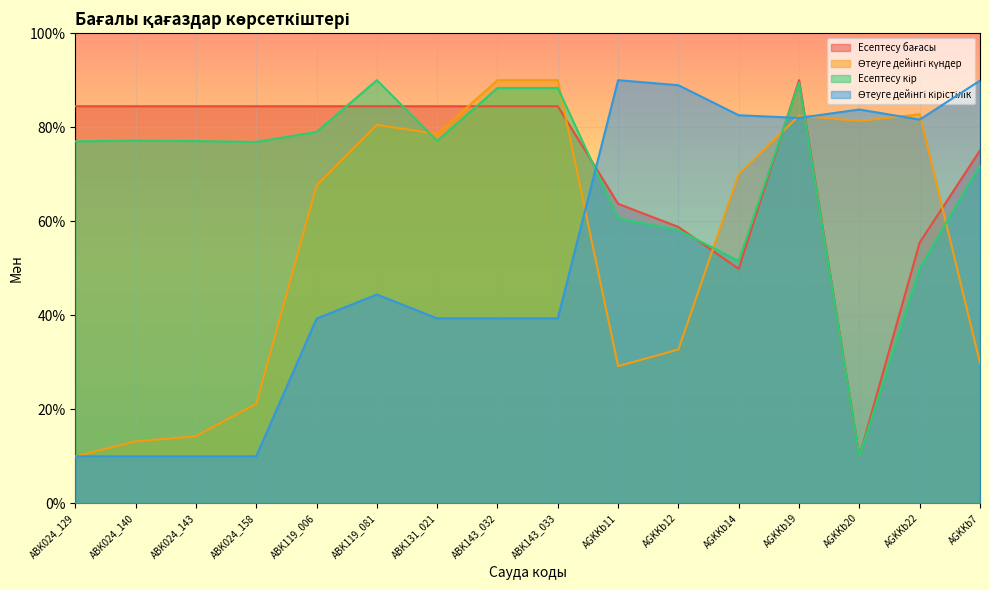

How many times do Есептесу бағасы and Өтеуге дейінгі кірістілік cross each other?

3